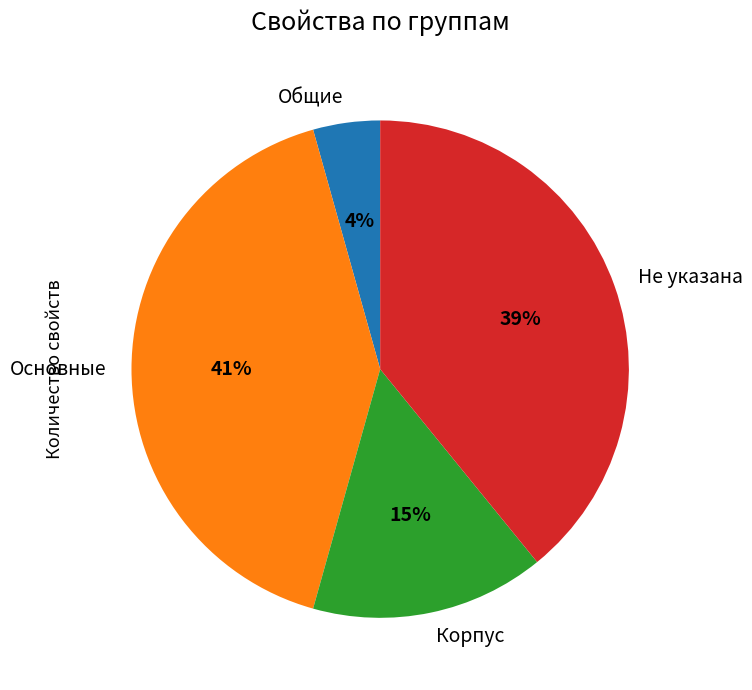

To the nearest percent, what is the average slice percentage?

25%